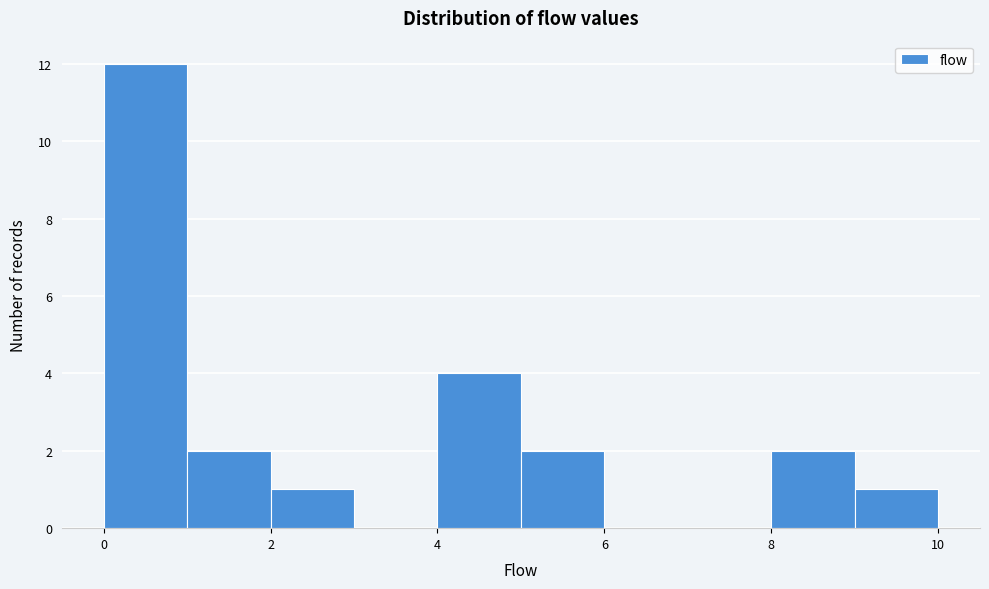

Reading left to right, transcribe this chart: for each bar, give the range it covers on the x-axis and its height. The values are not printed on the chart, so give them approximately, as read against the axis.

0 to 1: 12
1 to 2: 2
2 to 3: 1
3 to 4: 0
4 to 5: 4
5 to 6: 2
6 to 7: 0
7 to 8: 0
8 to 9: 2
9 to 10: 1